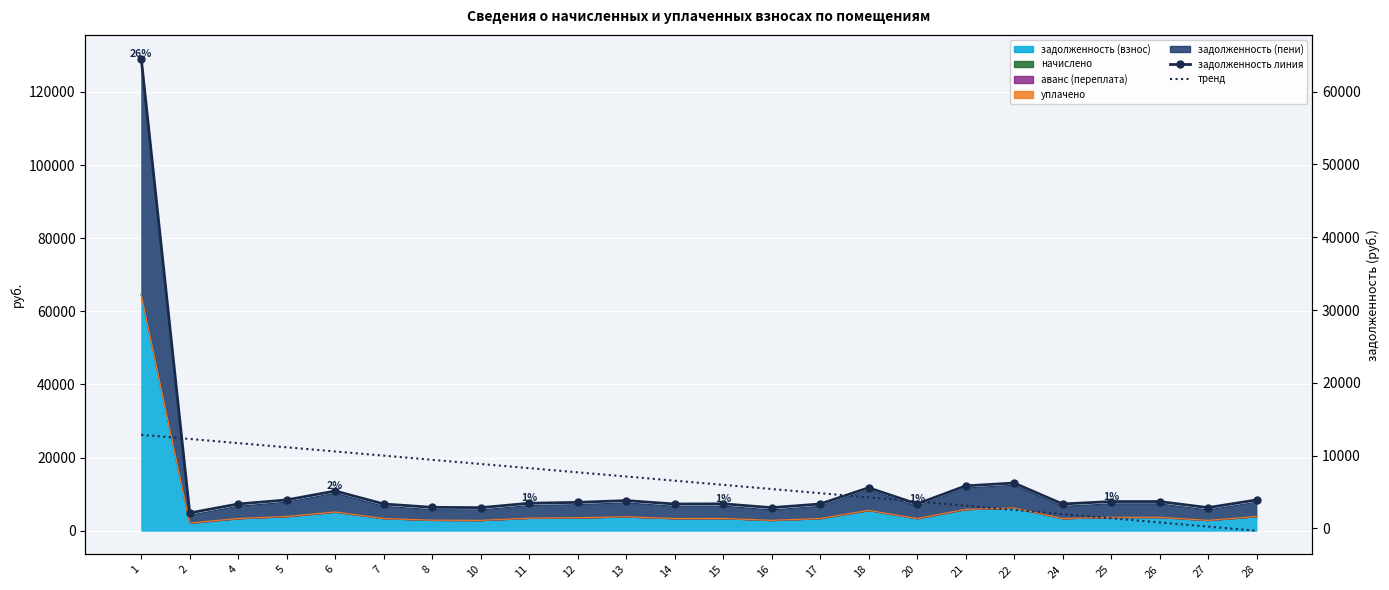

At which label is тренд closest to 6264?

15